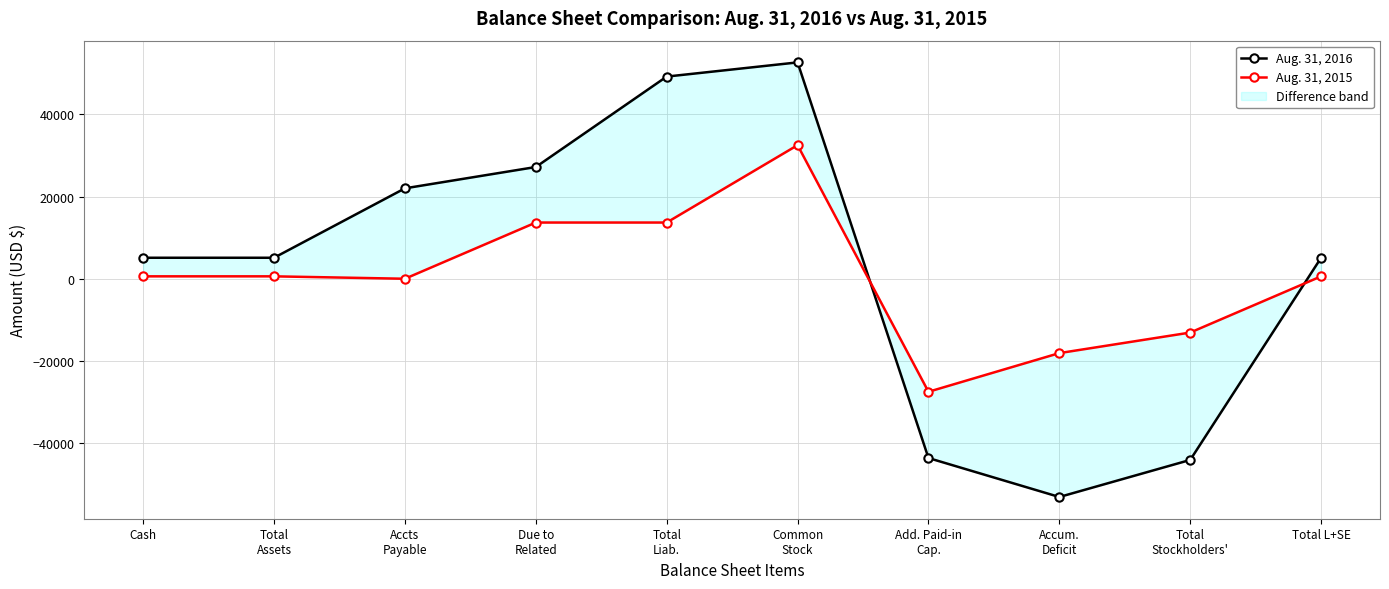

What are all the series names shown in the legend?

Aug. 31, 2016, Aug. 31, 2015